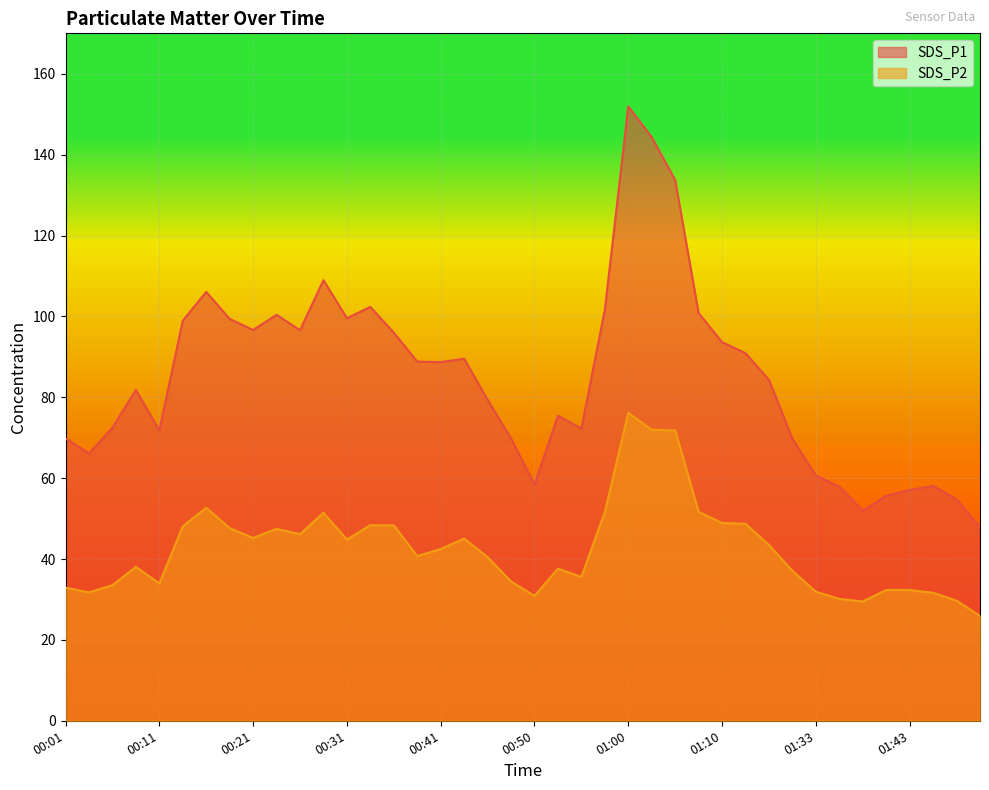

What are all the series names shown in the legend?

SDS_P1, SDS_P2